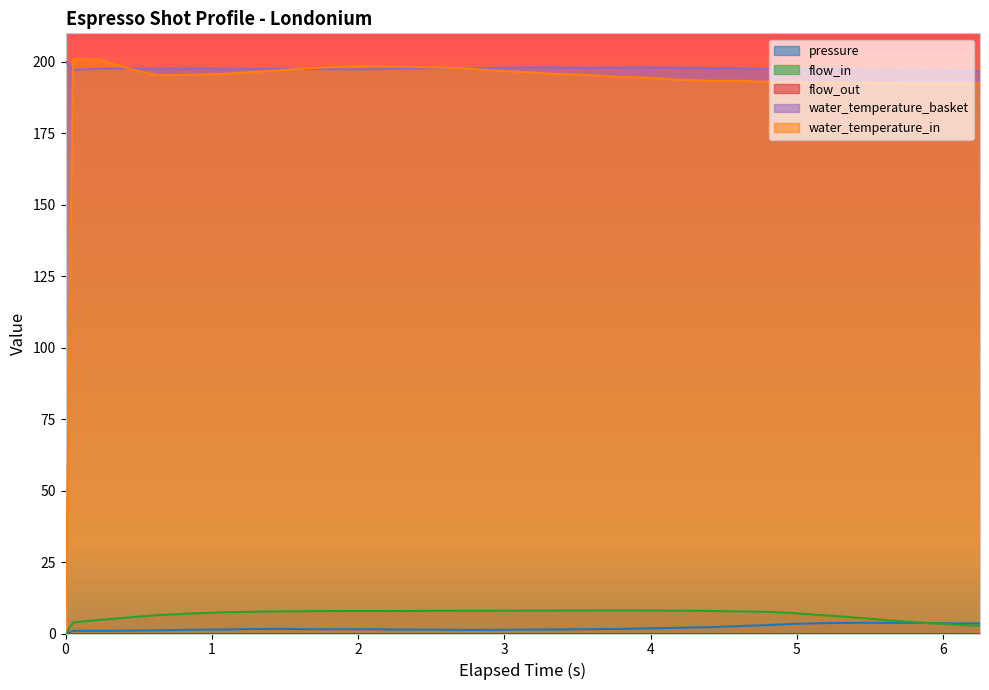

How many values in the flow_in series exceed 7?

20